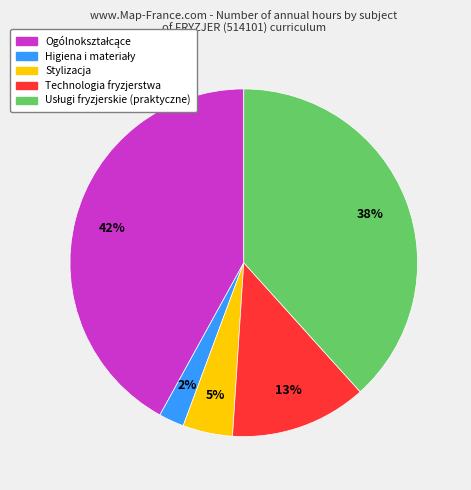

Is there any slice that represents more than half of the pie?

No